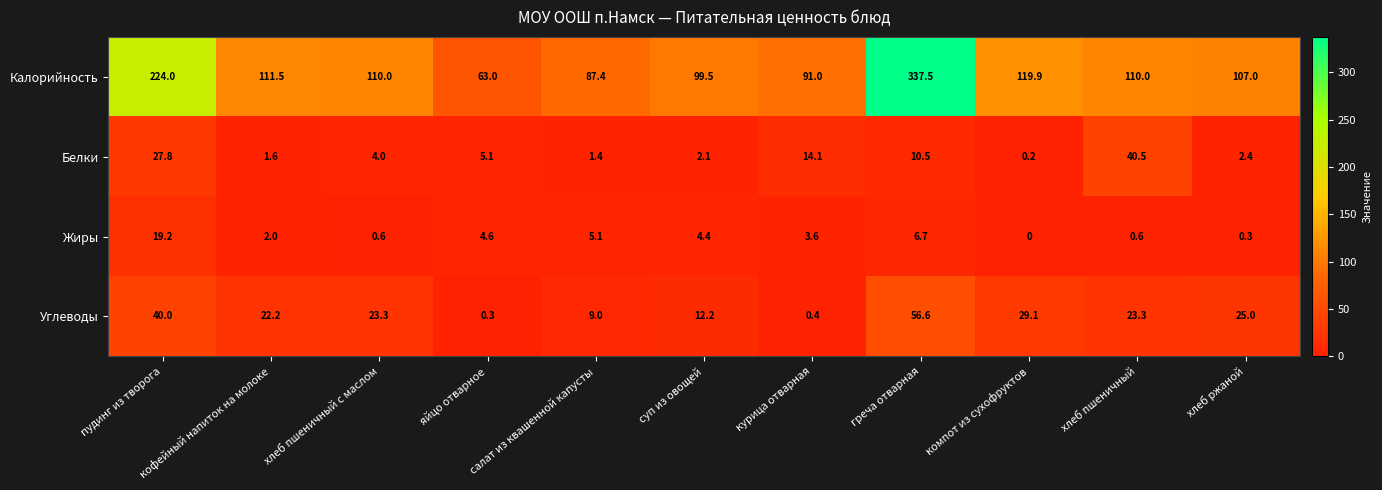

What is the greatest value displayed?

337.5